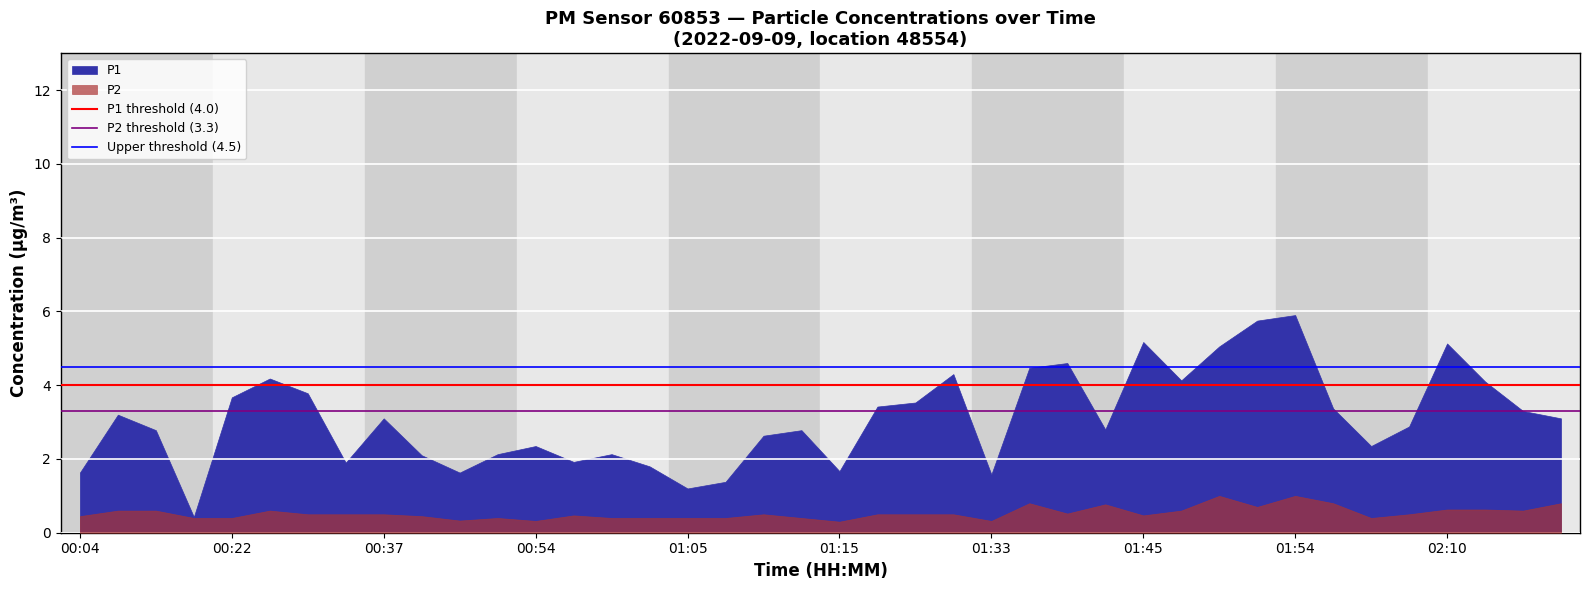

What is the sum of the Upper threshold (4.5) values at 00:22 and 00:04?

9.0